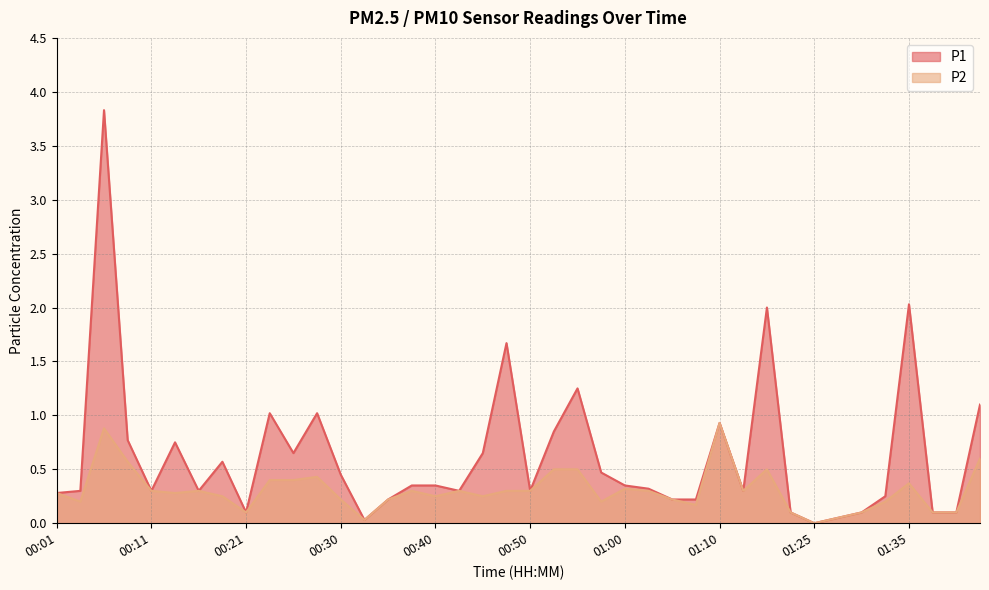

In P1, how many points are higher than both neighbors (excluding endpoints)?

10